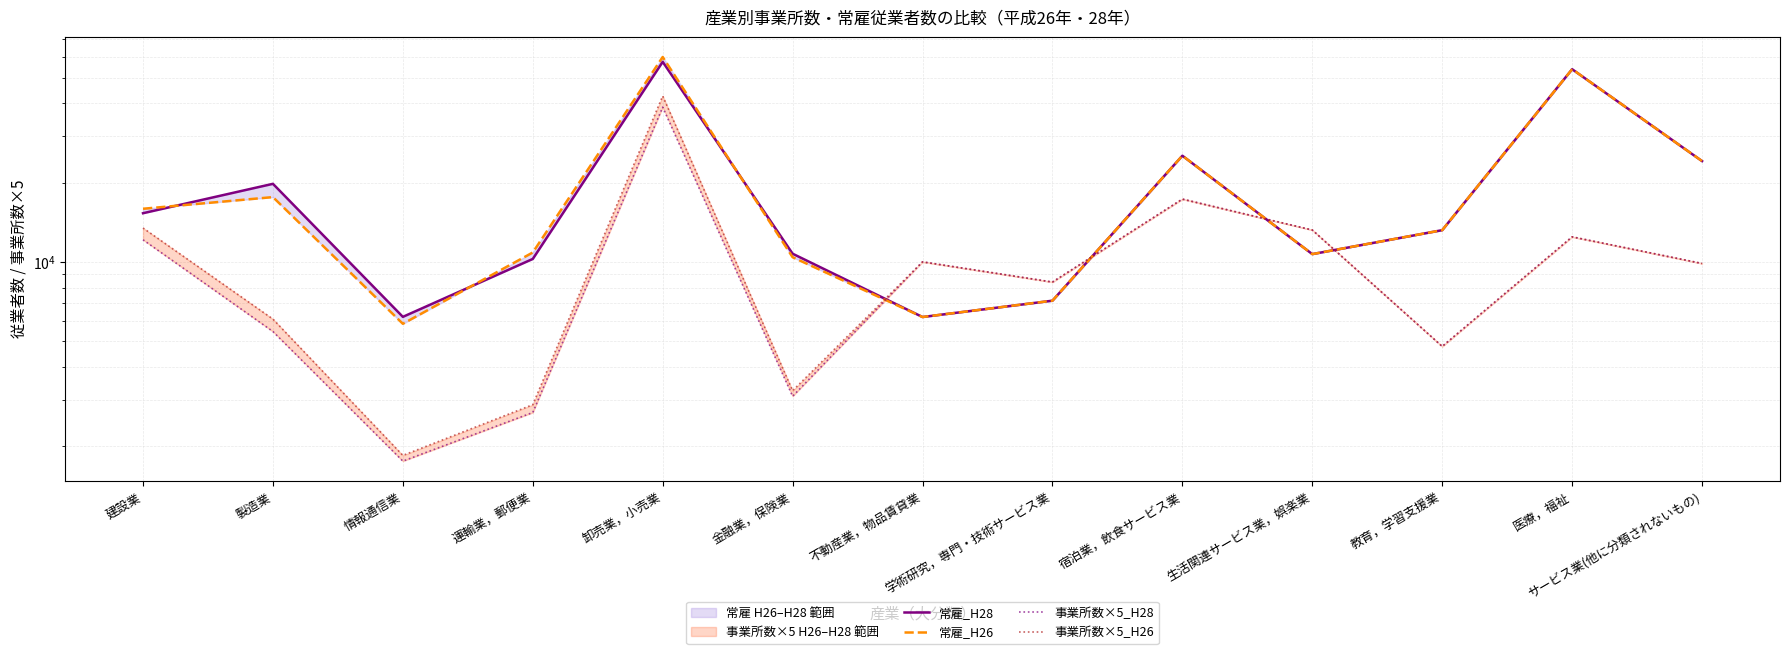

How many lines are shown in the chart?

4